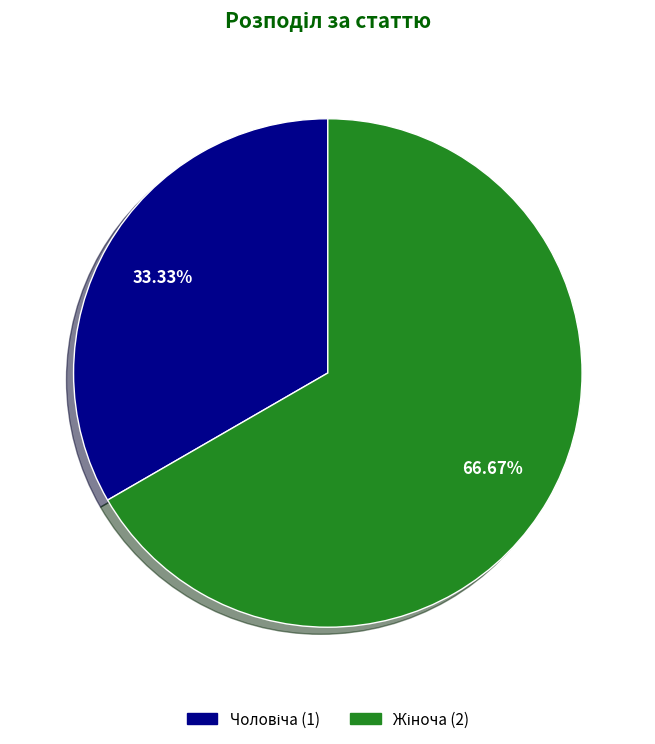

Is there a majority slice in this chart?

Yes